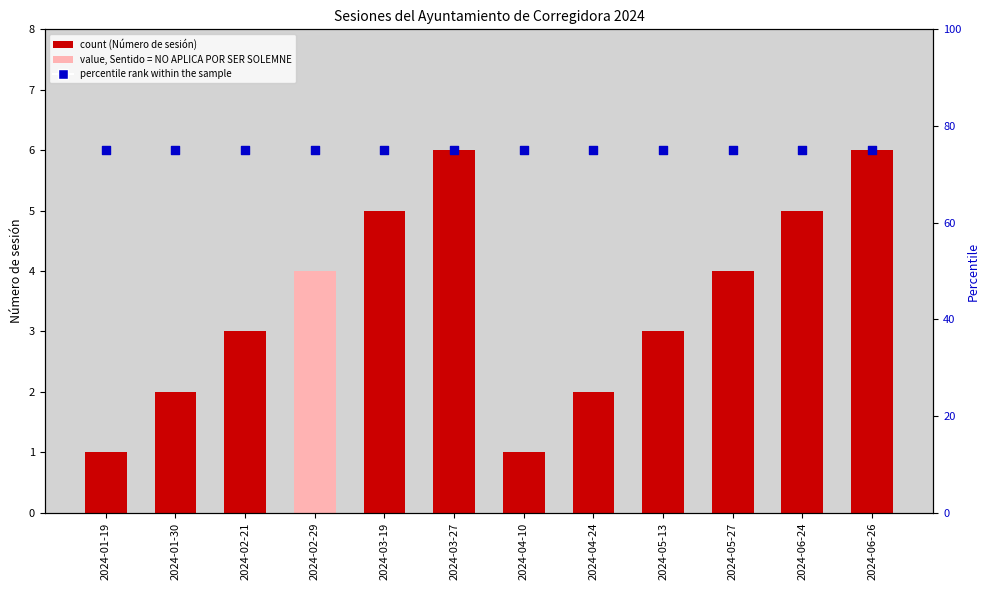

At which category is the sum across all series the highest?

2024-03-27